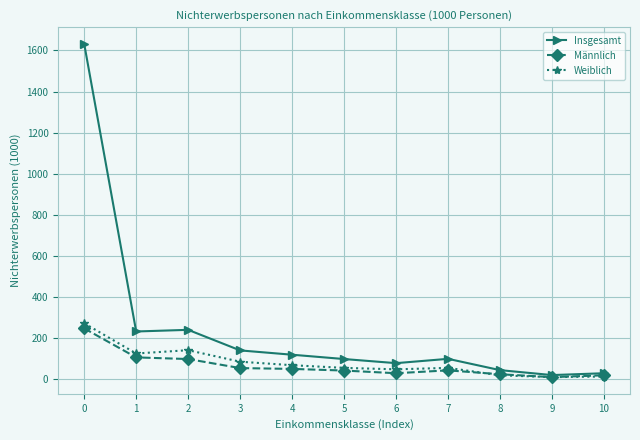

At how many categories does at least one series exceed 579?

1